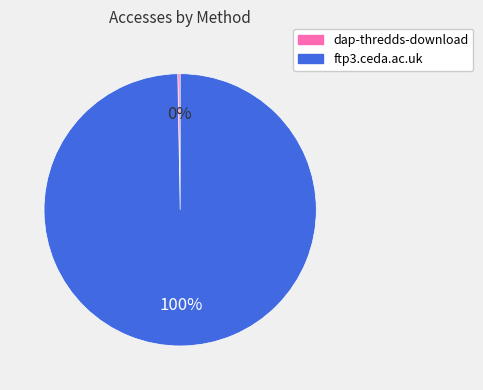

Between dap-thredds-download and ftp3.ceda.ac.uk, which is larger?

ftp3.ceda.ac.uk